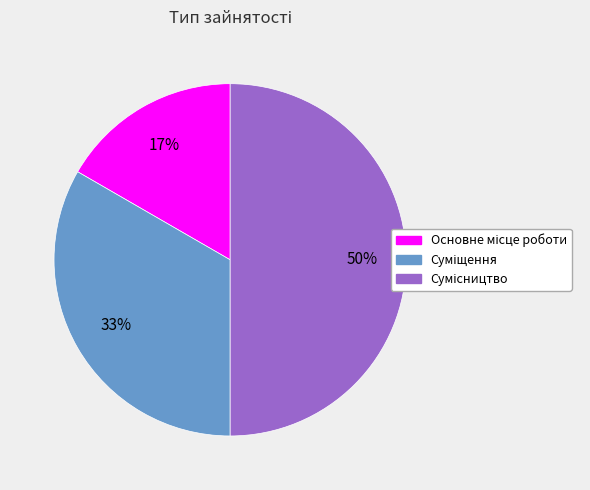

To the nearest percent, what is the average slice percentage?

33%